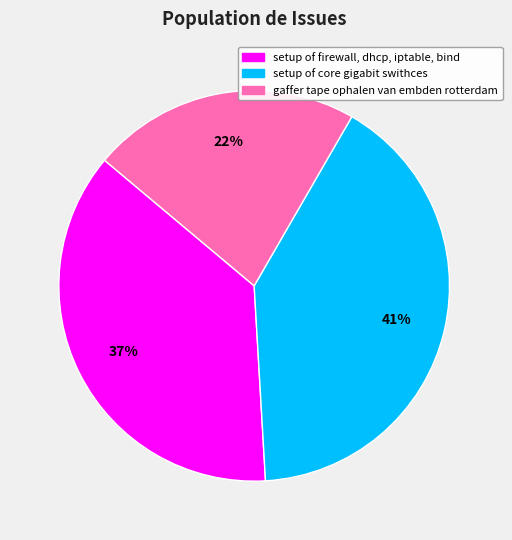

What percentage is the gaffer tape ophalen van embden rotterdam slice, to the nearest percent?

22%